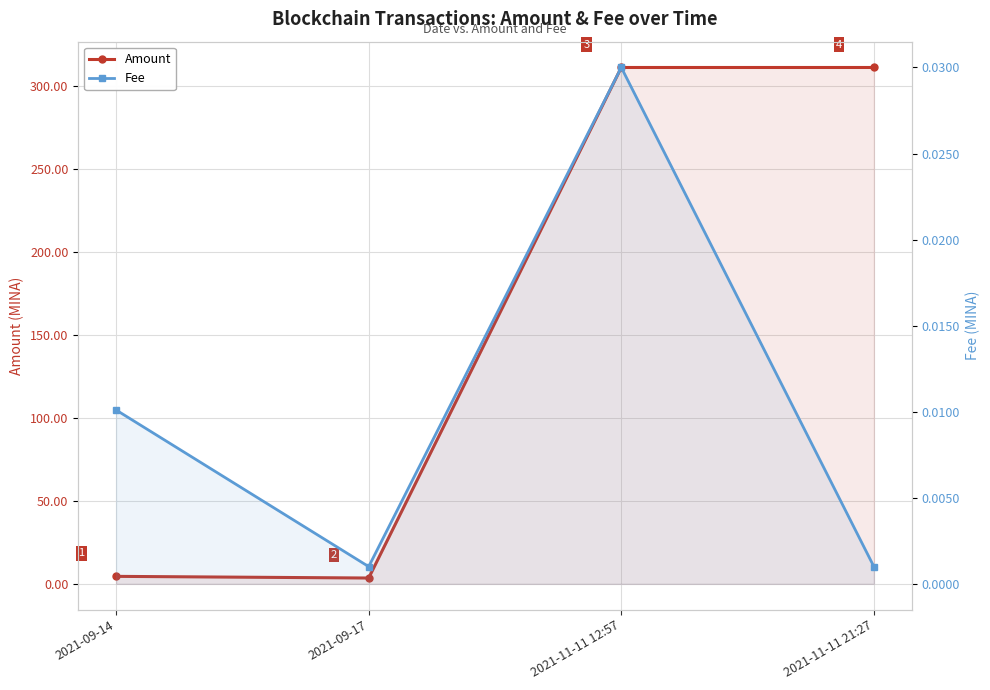

What is the label of the 3rd point from the left?

2021-11-11 12:57